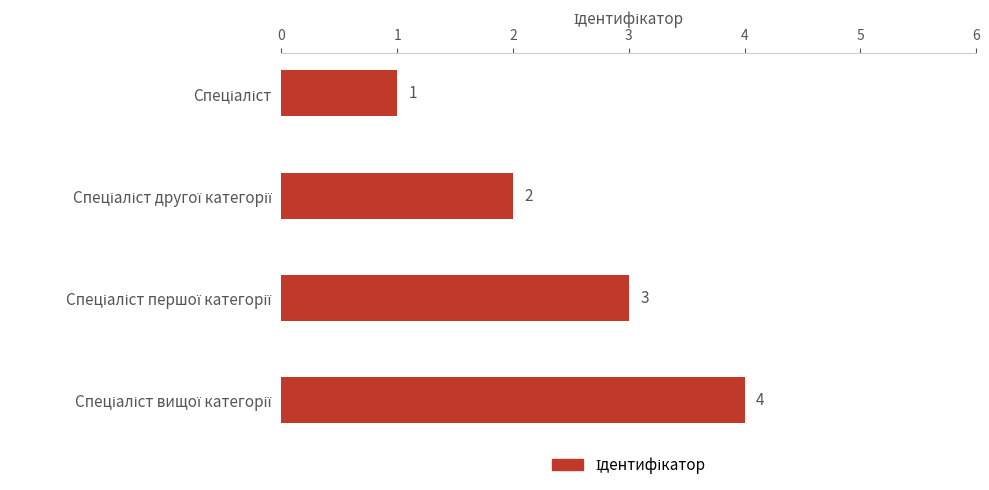

What is the difference between the maximum and minimum values?

3